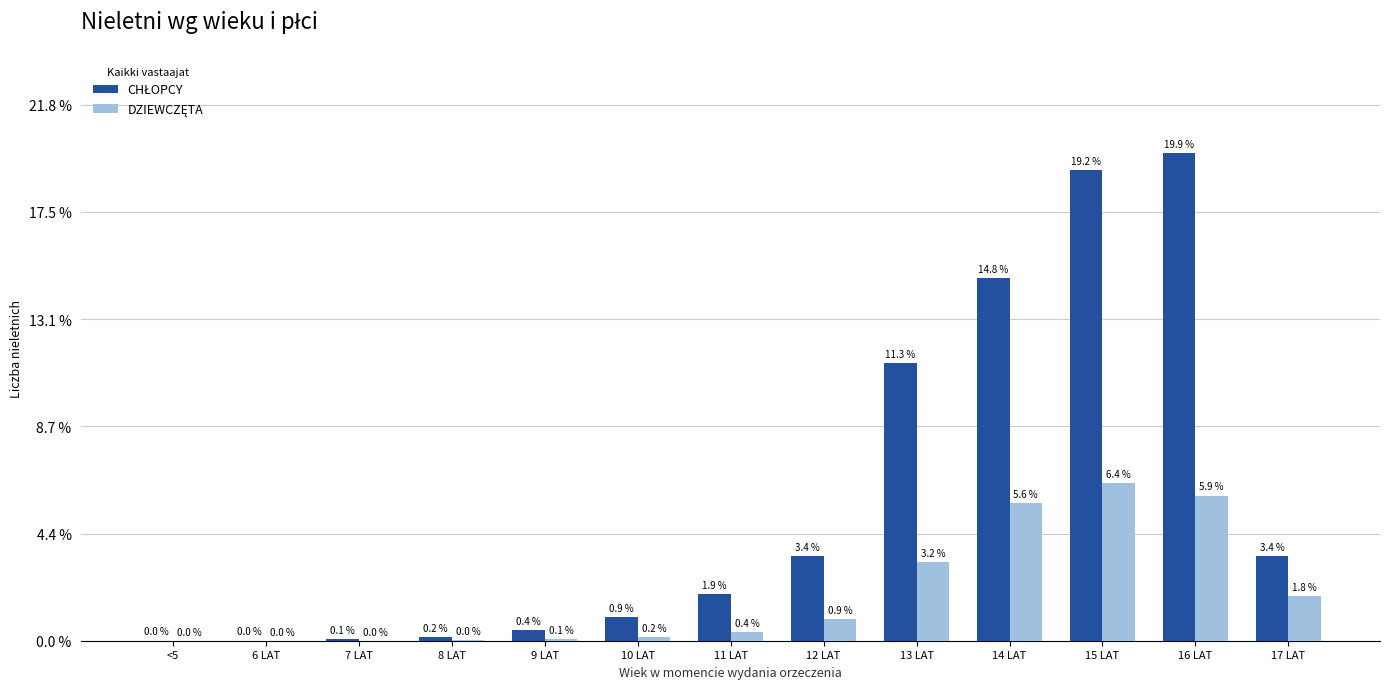

Are the bars horizontal?

No